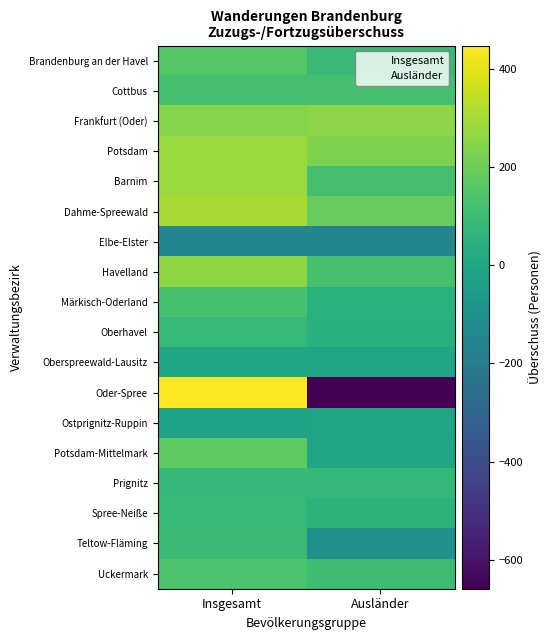

What is the maximum value for Teltow-Fläming?

97